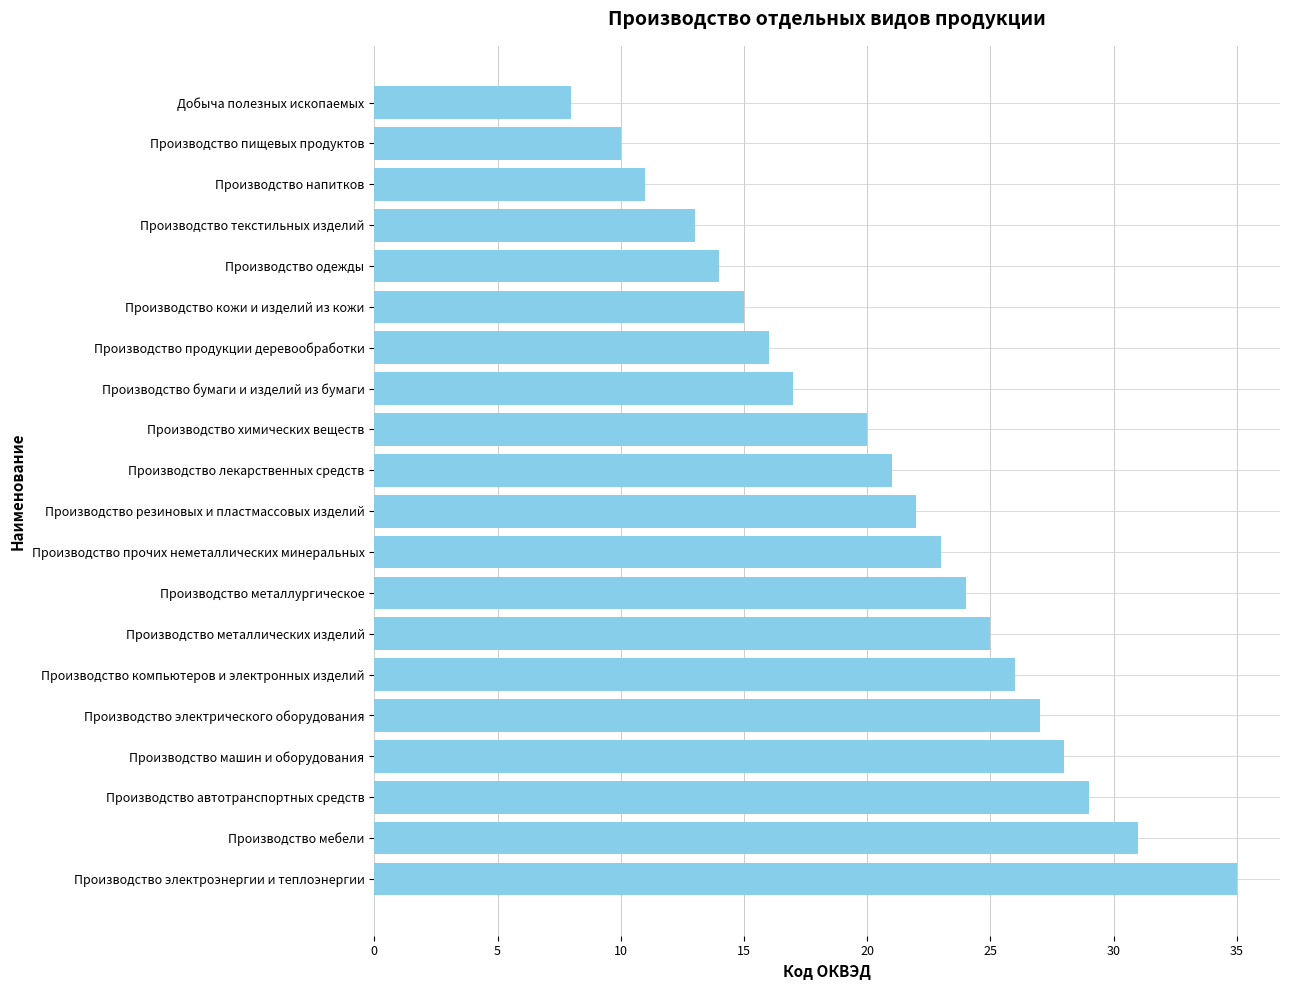

What is the greatest value displayed?

35